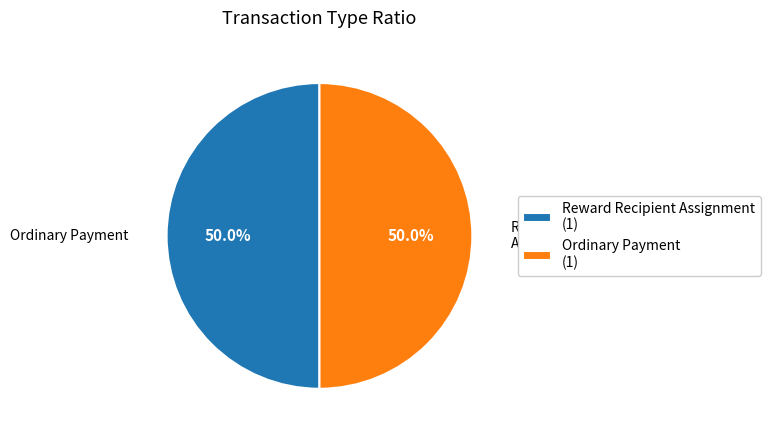

What is the ratio of the value at Ordinary Payment (1) to the value at Reward Recipient Assignment (1)?

1.0